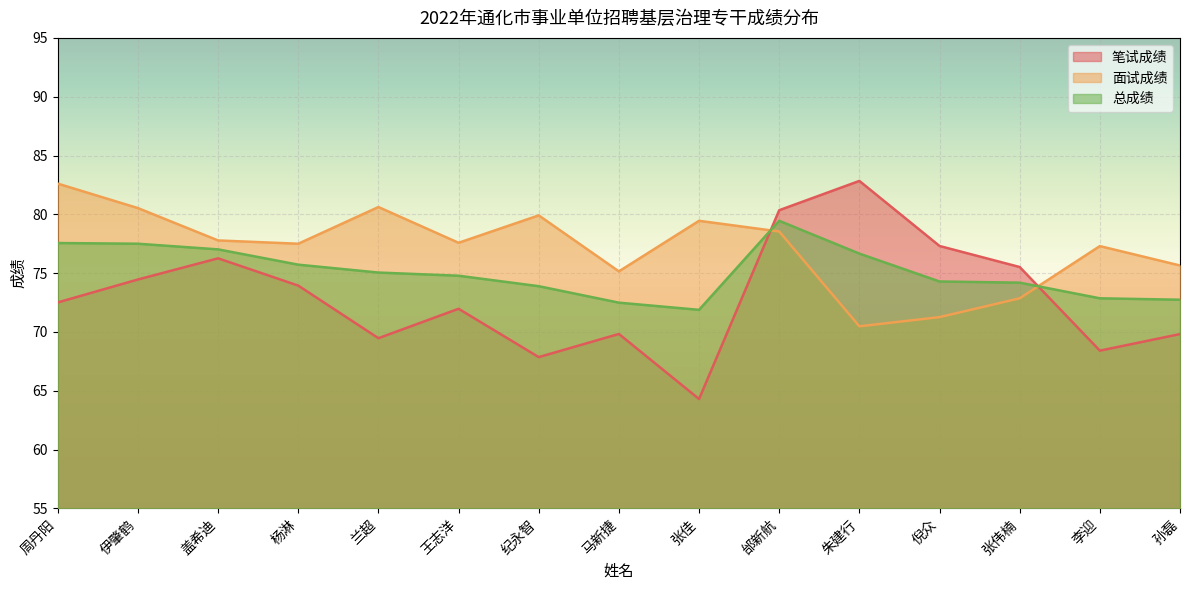

What position from the left is 伊肇鹤?

2